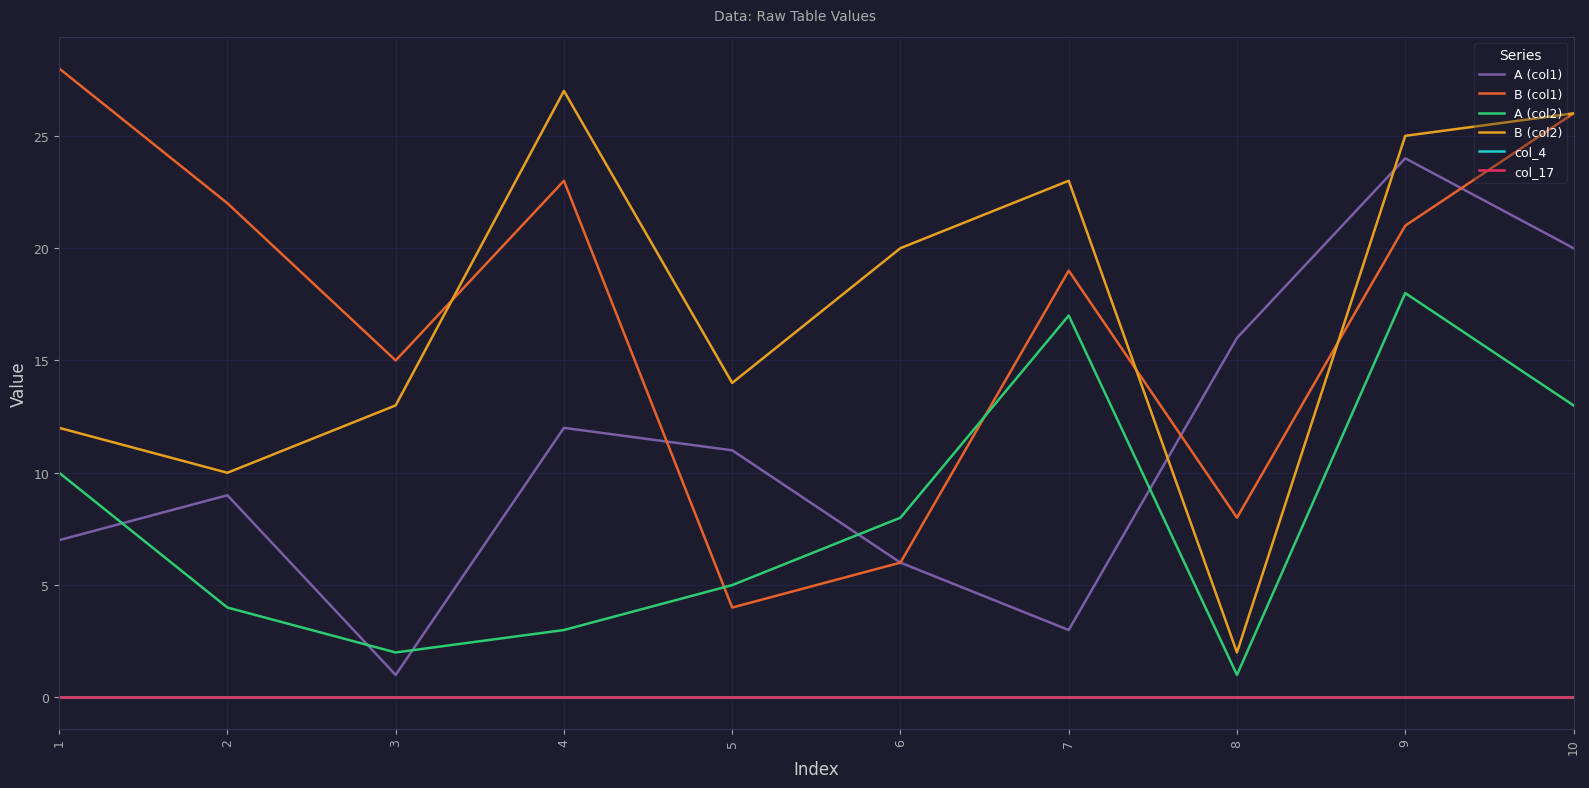

How many interior local valleys does the B (col1) series have?

3